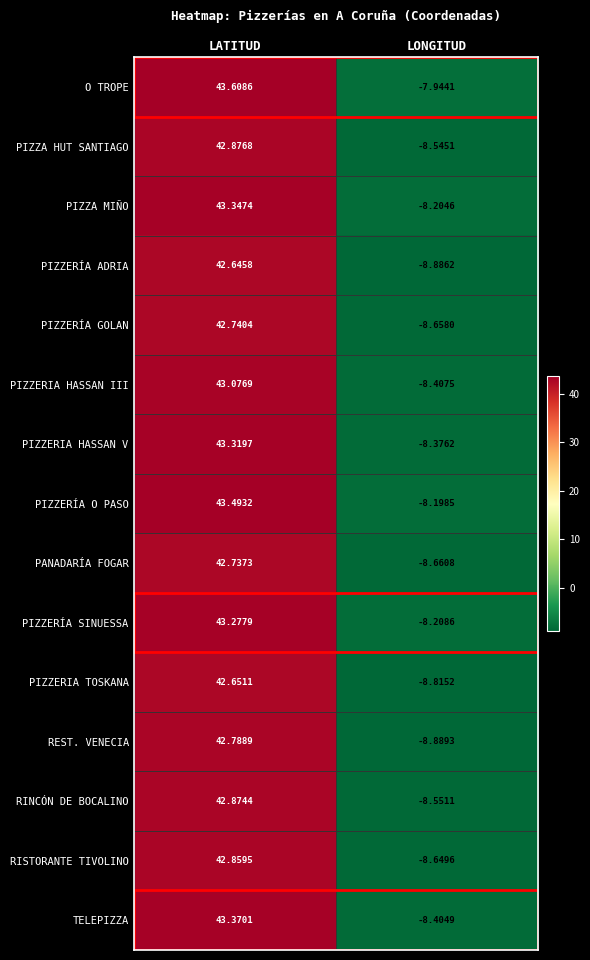

What is the maximum value shown in the chart?

43.6